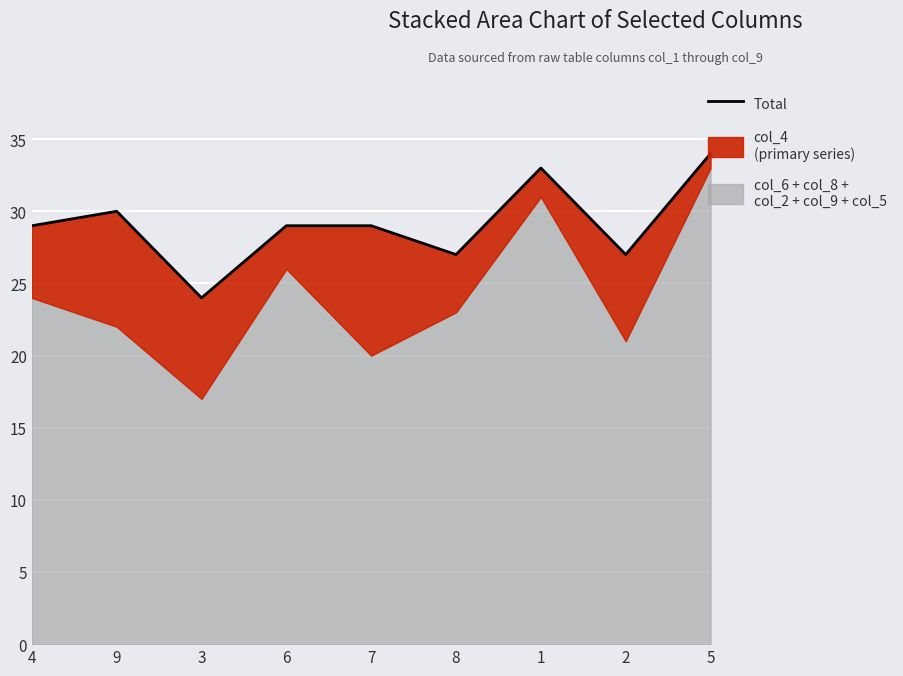

True or false: the data shows 34 at 5.

True